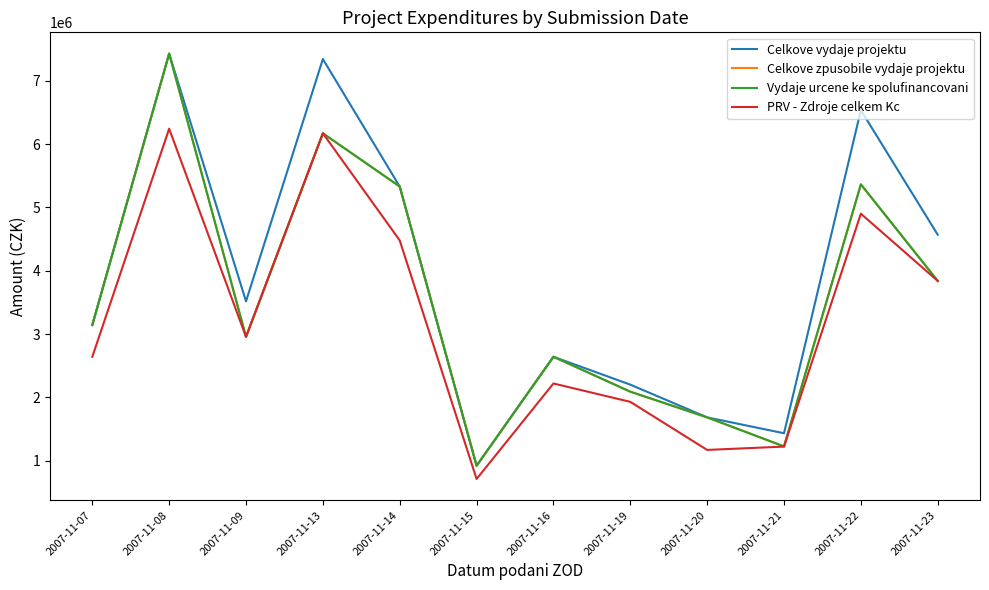

What is the value of the Celkove vydaje projektu point at the 7th from the left?

2640556